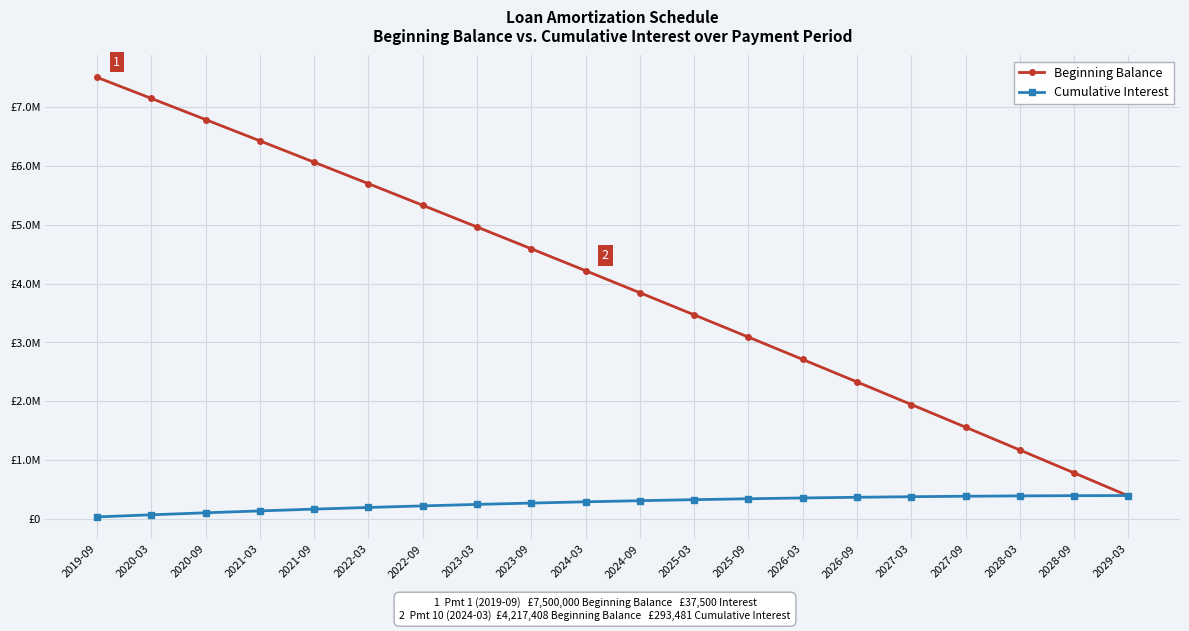

Rank the series by their average value, from lowest to highest.

Cumulative Interest, Beginning Balance